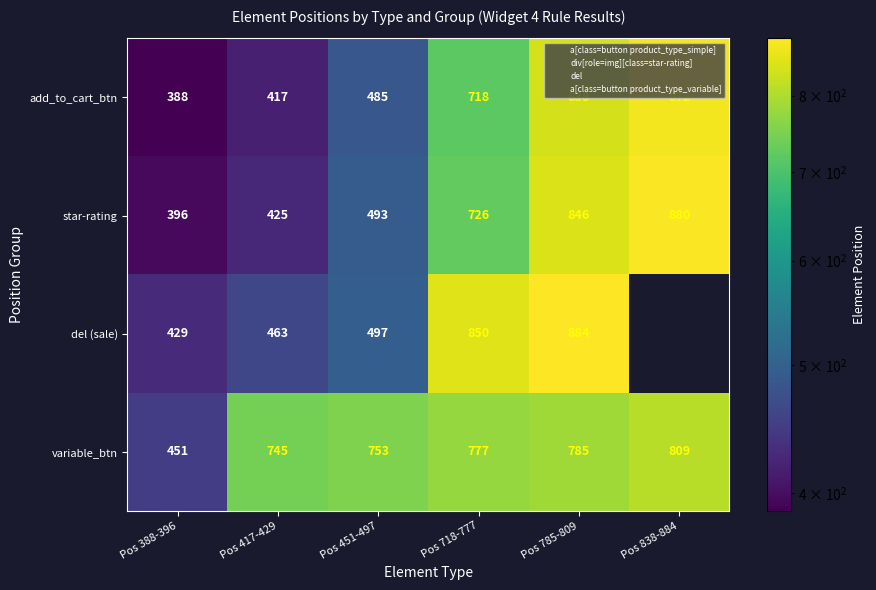

What is the difference between the variable_btn values at Pos 417-429 and Pos 785-809?

40